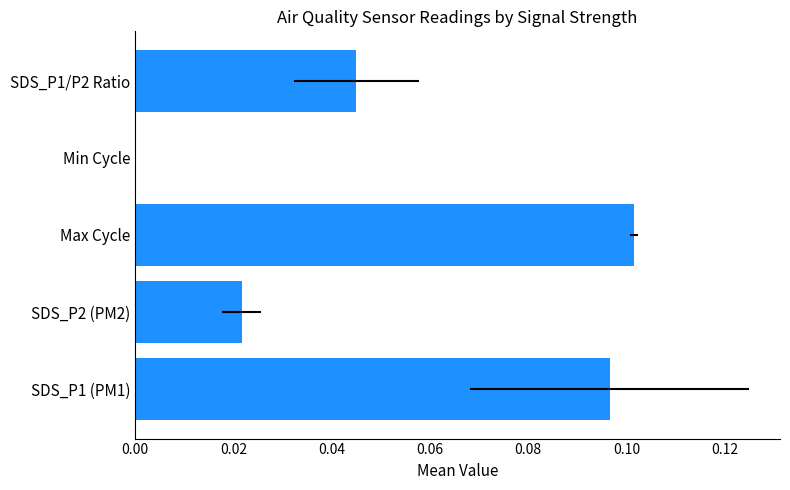

Reading left to right, what are all the values shown in this chart?

0.1	0.0	0.1	0.0	0.0